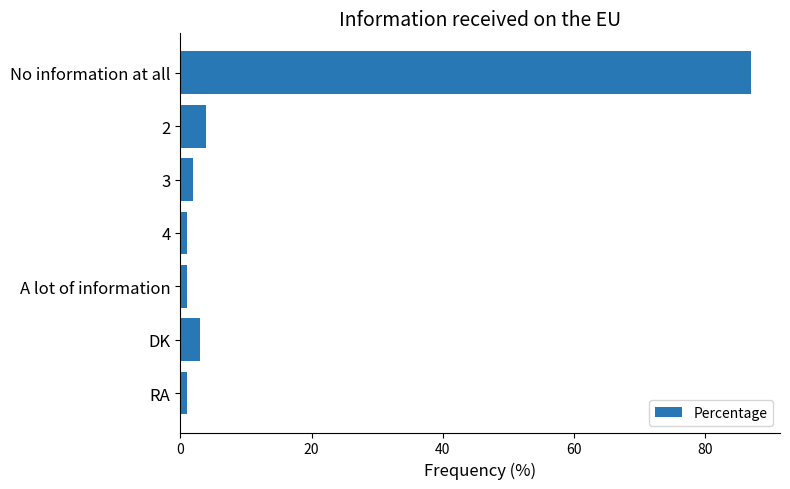

How many series are shown in this chart?

1